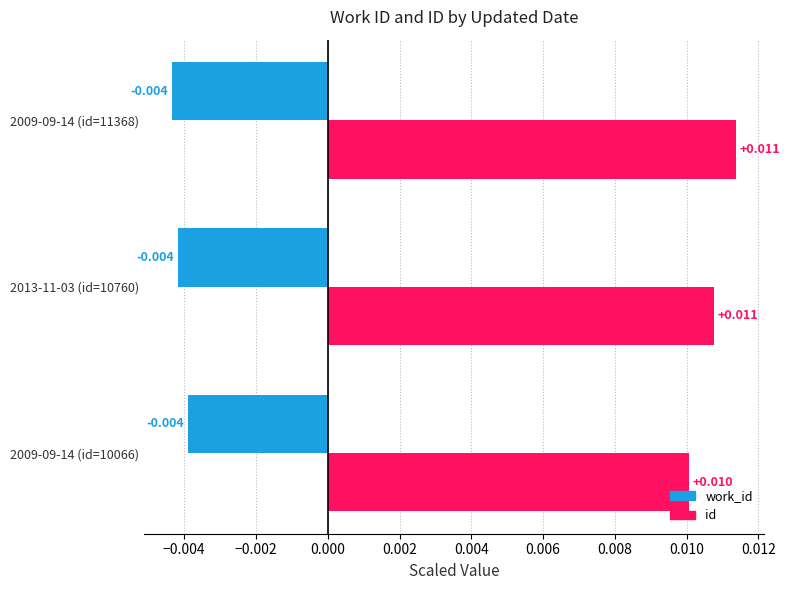

Rank the series by their average value, from lowest to highest.

work_id, id